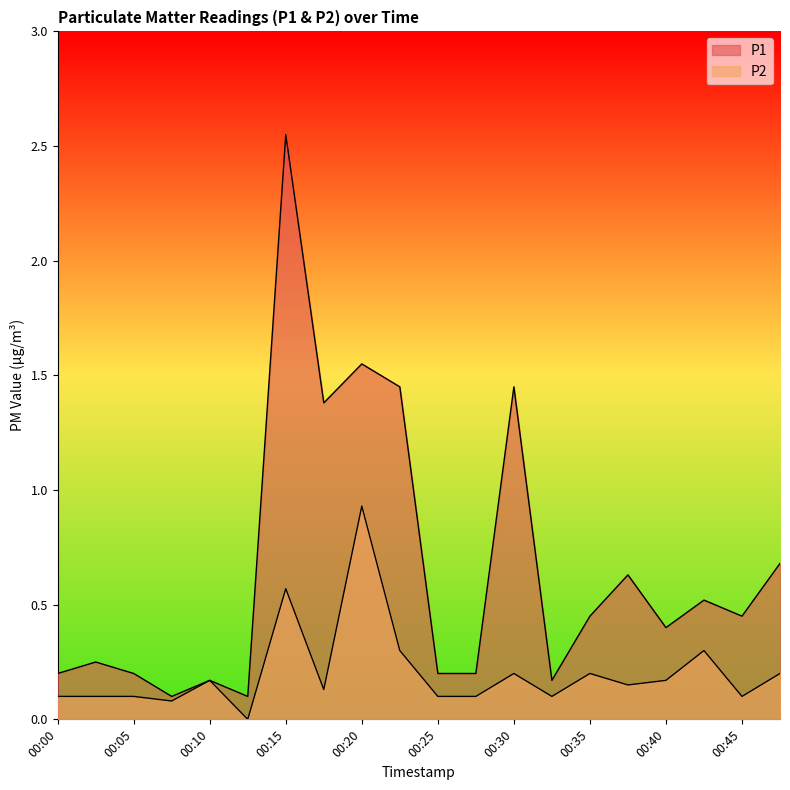

Where is P2 nearest to the value 0?

00:13